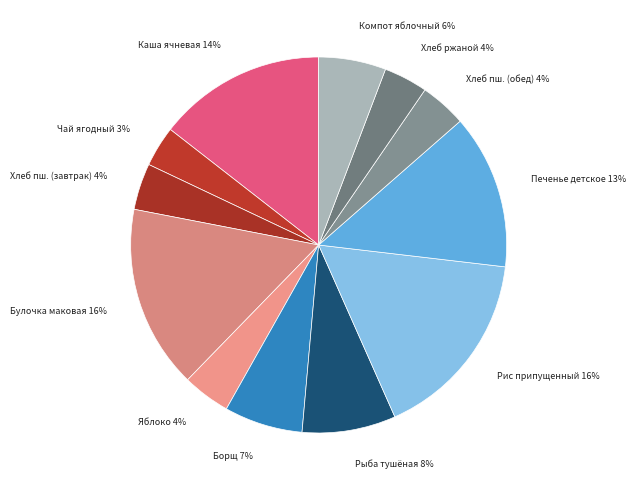

Does any single category account for the majority?

No